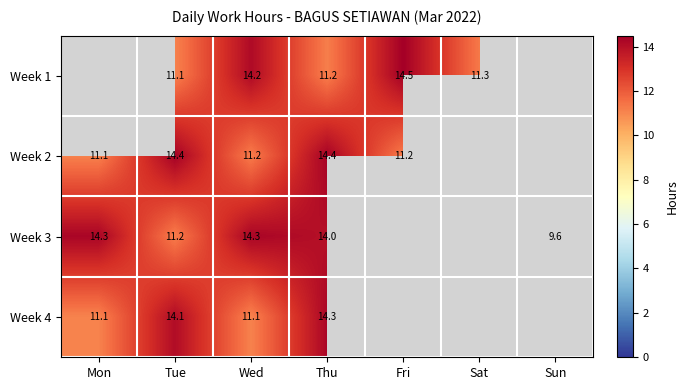

What is the total value across all series at Tue?

50.8